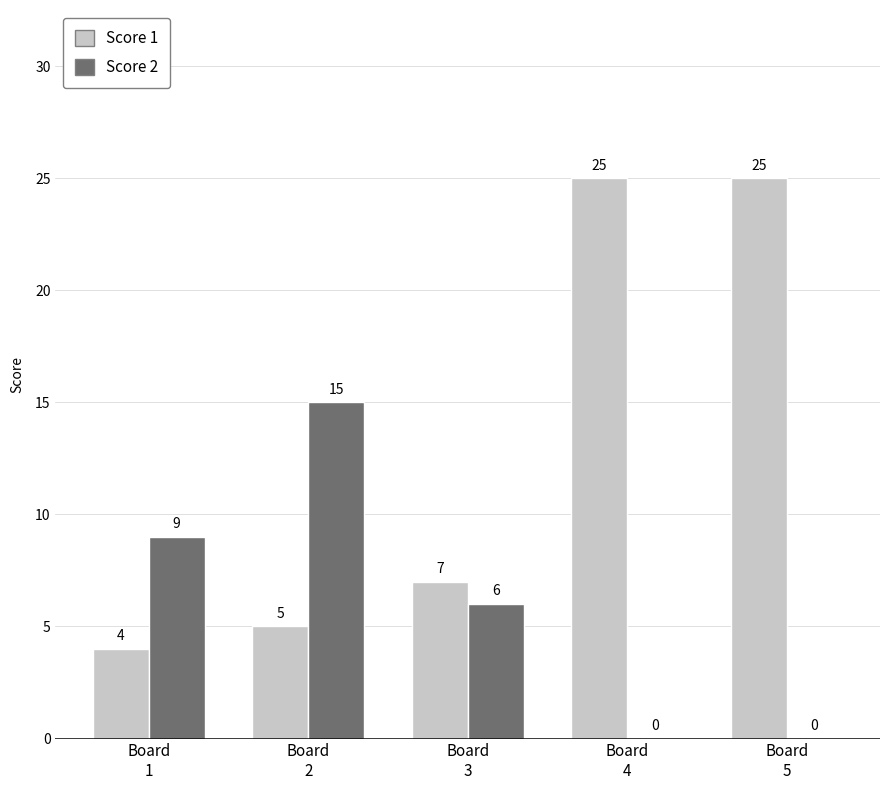

The value of Score 2 at Board
2 is 27. True or false?

False